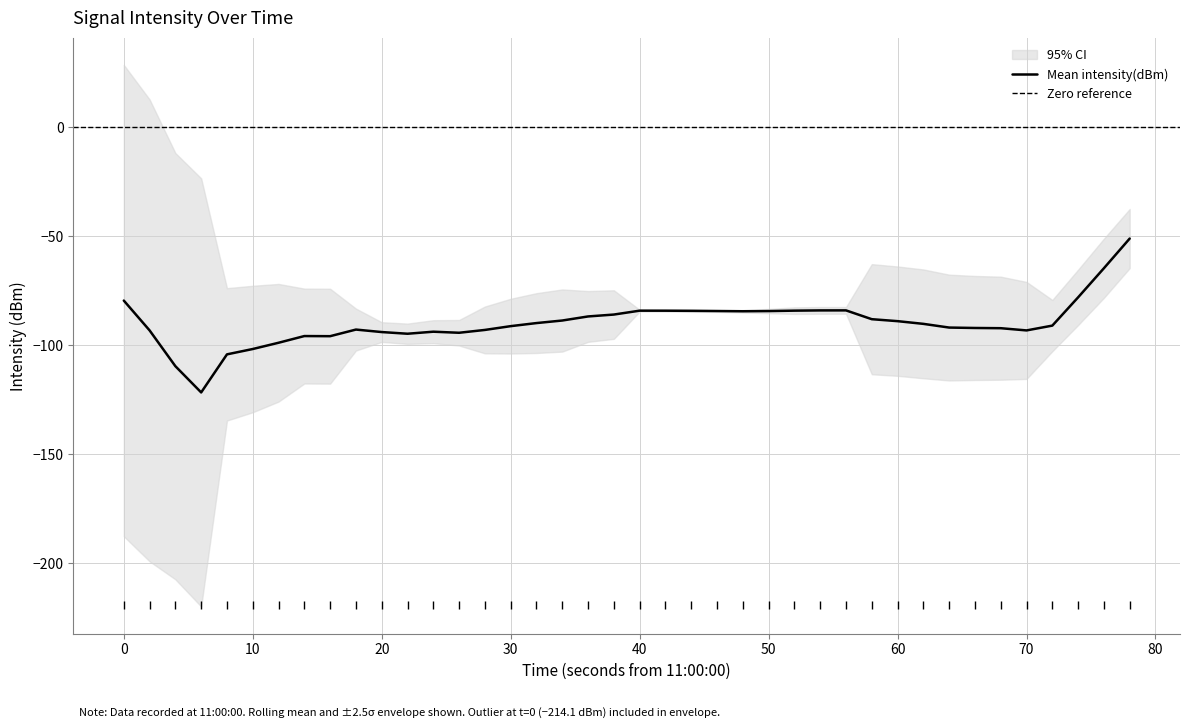

What is the difference between the values at 28 and 8?

13.5